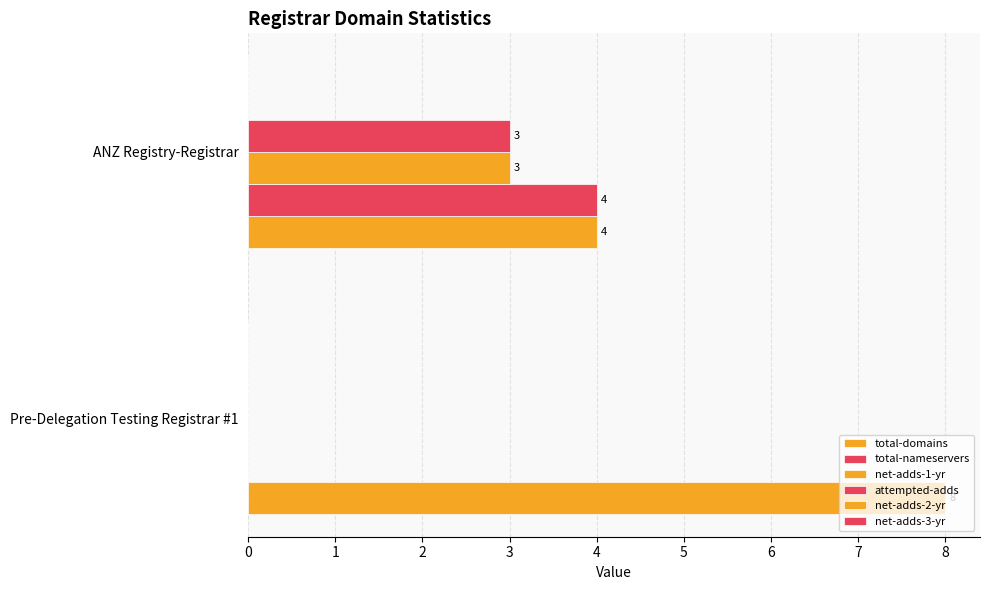

How many positive values does the attempted-adds series have?

1